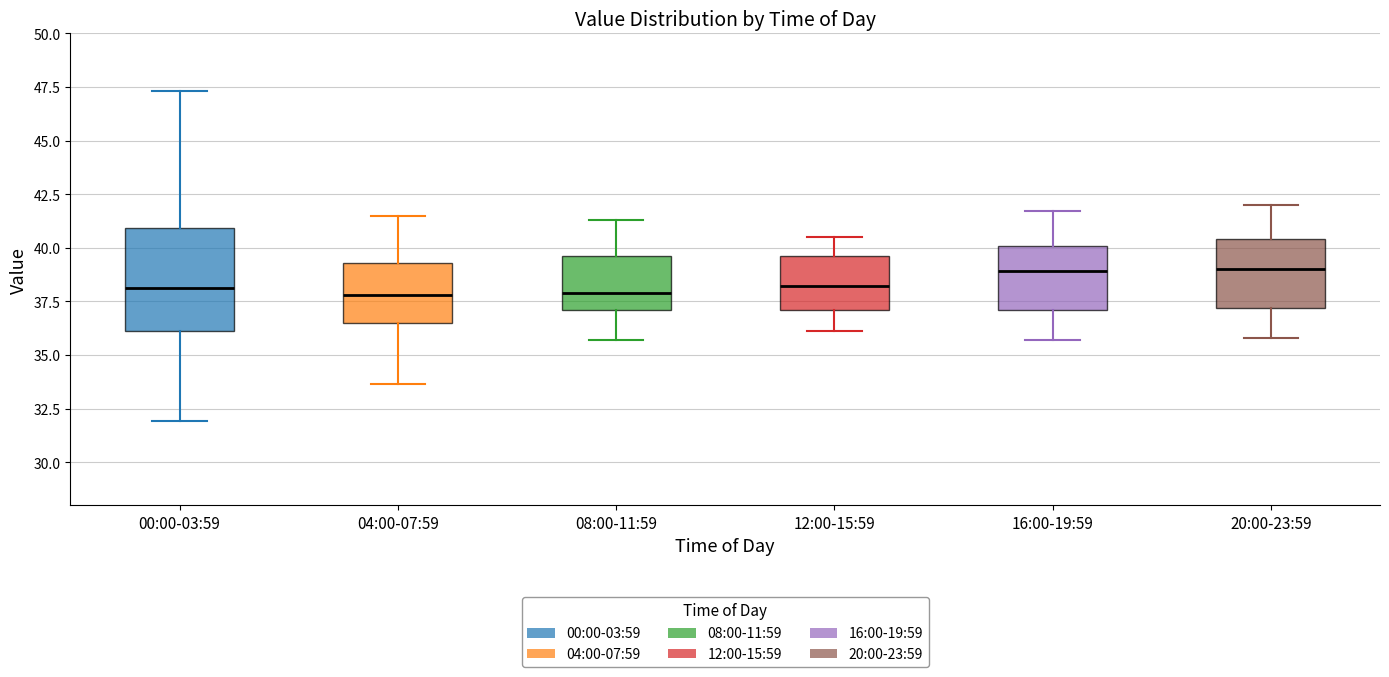

Where is the upper edge of the box for 16:00-19:59 on the y-axis? The values are not printed on the chart, so give them approximately, as read against the axis.

40.0